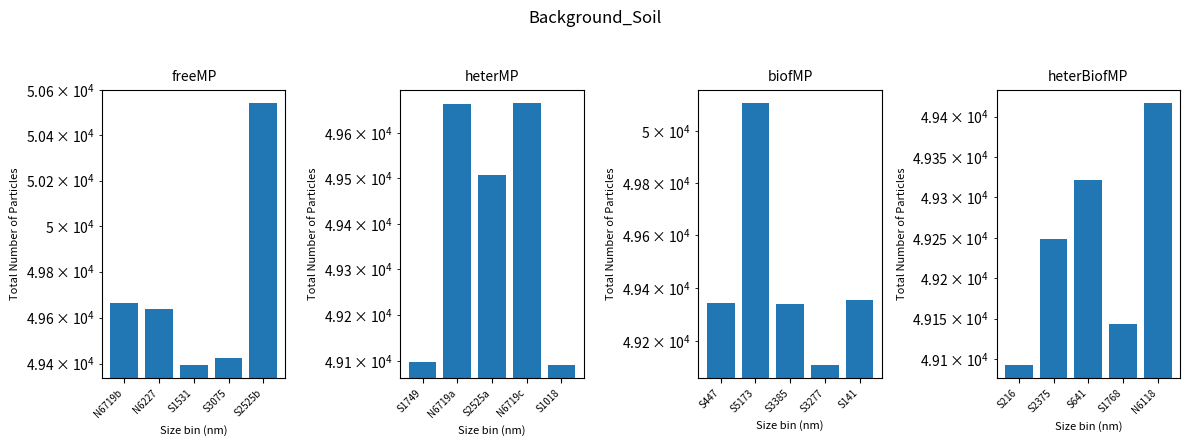

What is the difference between the maximum and minimum values in the biofMP series?

998